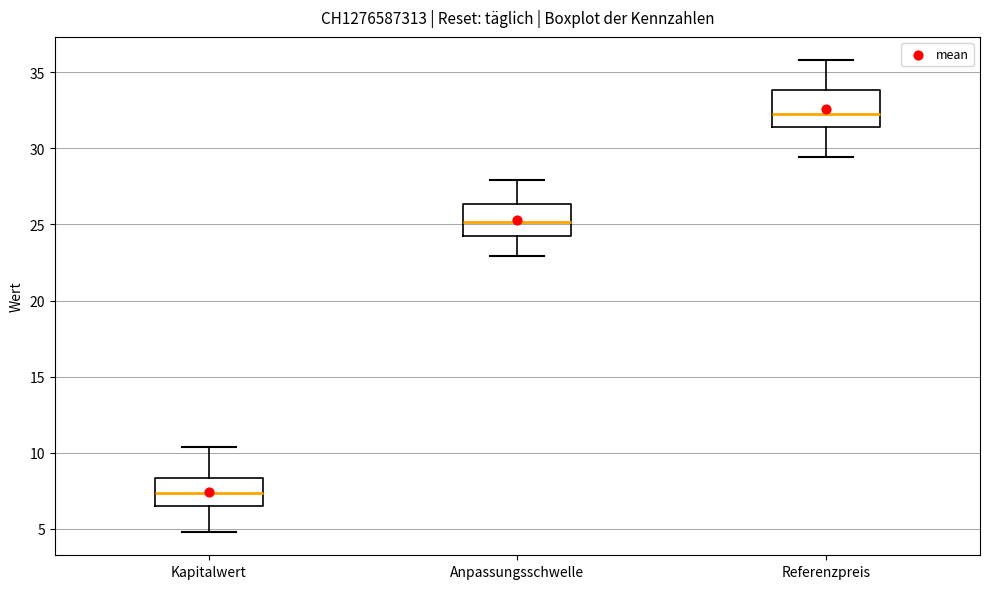

Where is the upper edge of the box for Referenzpreis on the y-axis? The values are not printed on the chart, so give them approximately, as read against the axis.

34.0